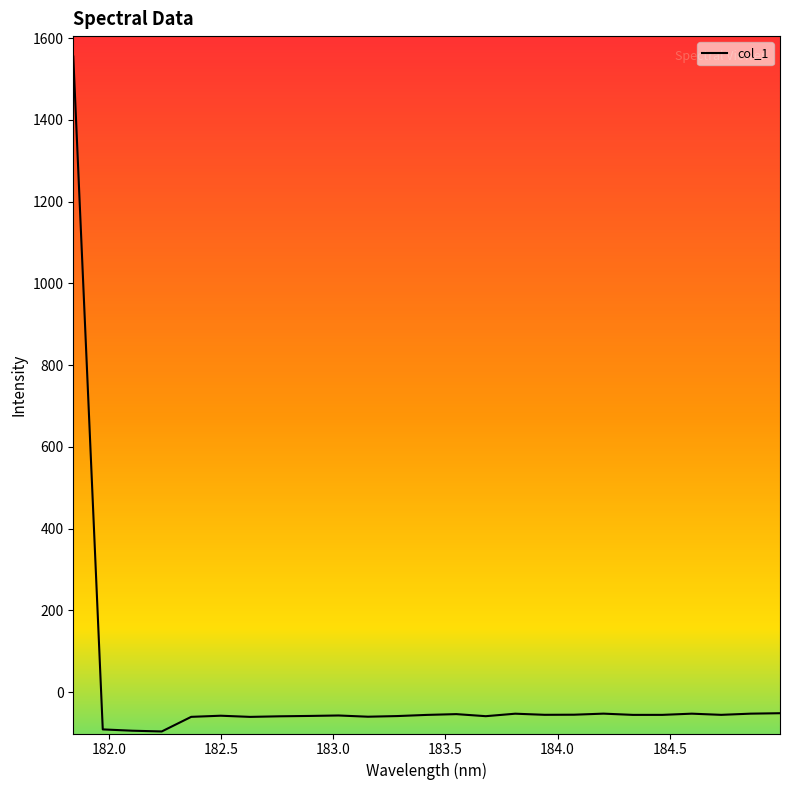

What is the difference between the second highest and second lowest values?

42.8